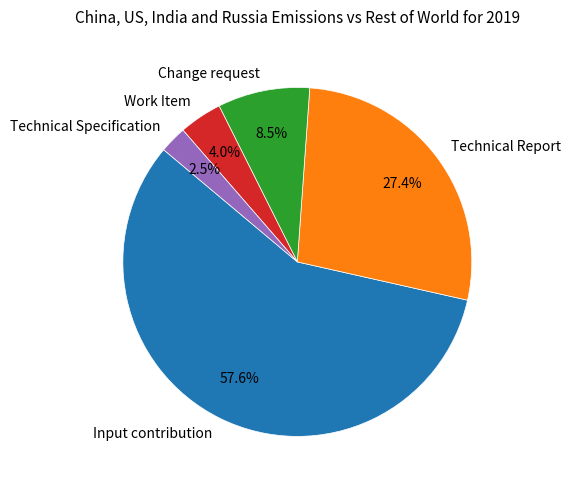

How many slices are in this pie chart?

5